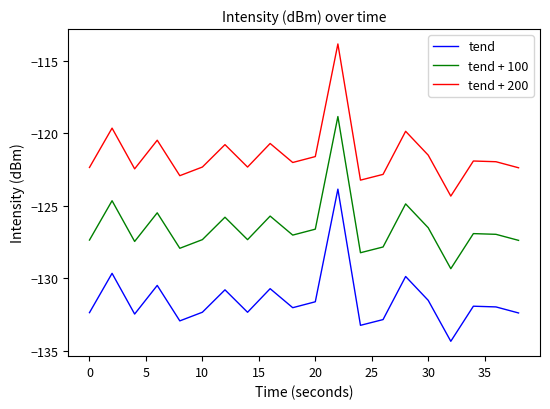

List the series in order of their overall mean, highest first.

tend + 200, tend + 100, tend